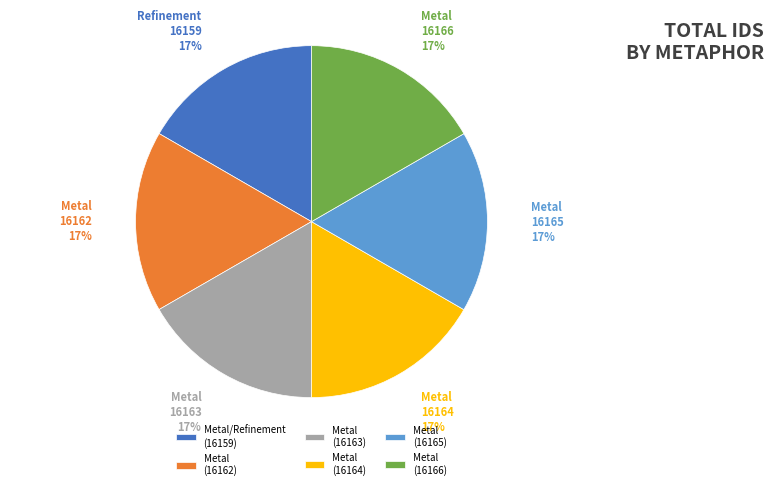

How many slices are in this pie chart?

6